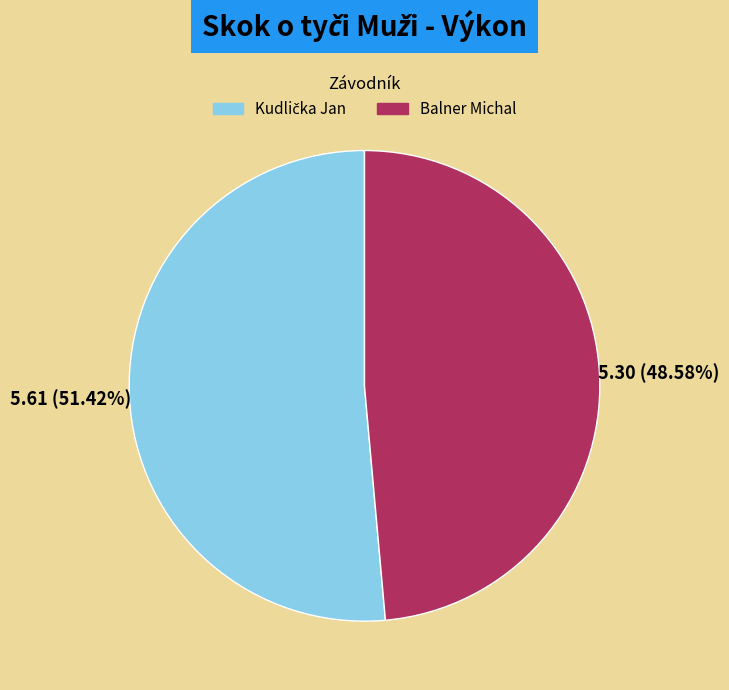

What is the smallest slice in the pie chart?

Balner Michal